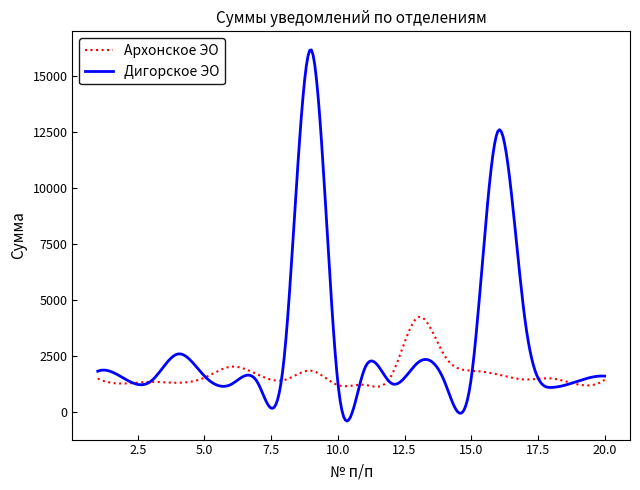

Which series has the widest spread of values?

Дигорское ЭО